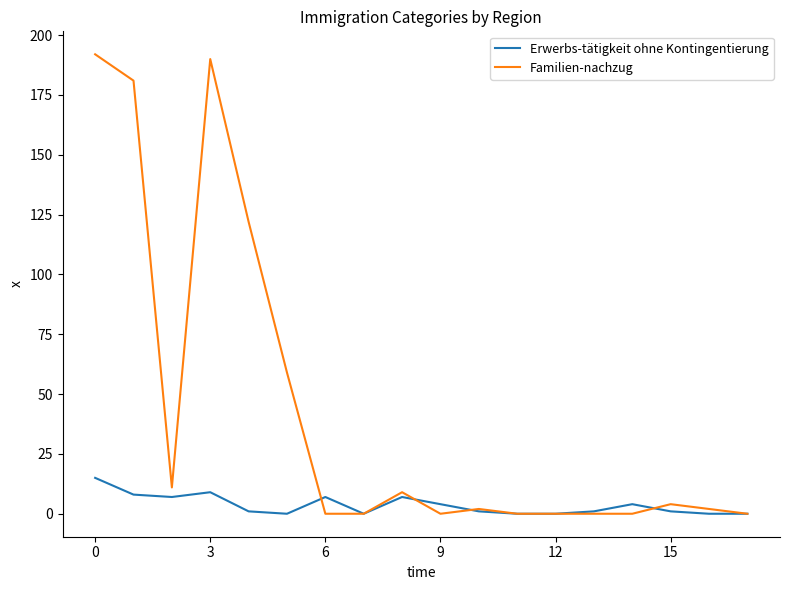

Which series has the largest total across all categories?

Familien-nachzug